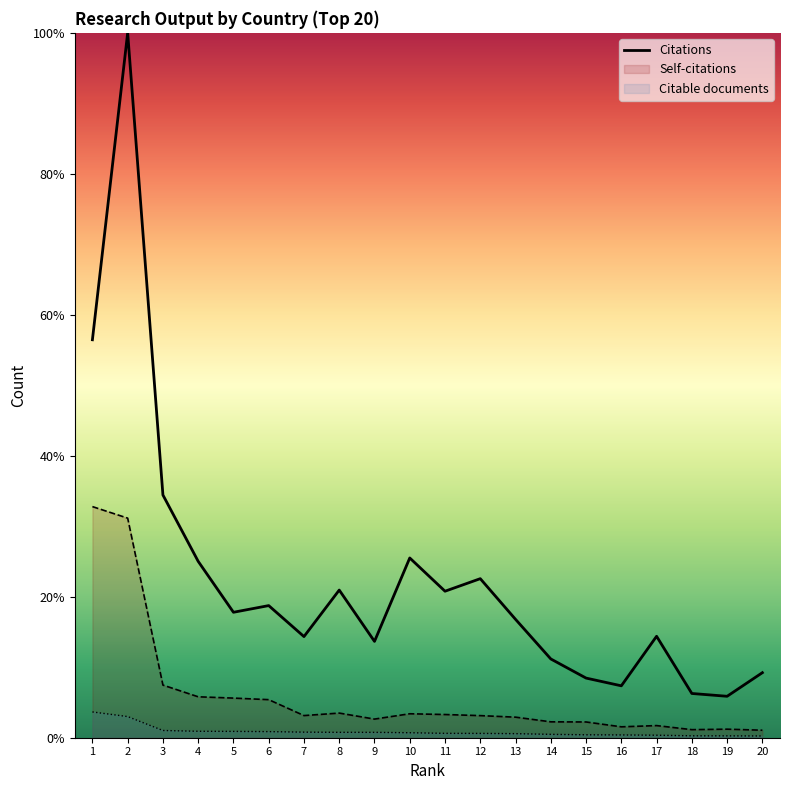

Rank the series at 2 from highest to lowest value.

Citations, Self-citations, Citable documents